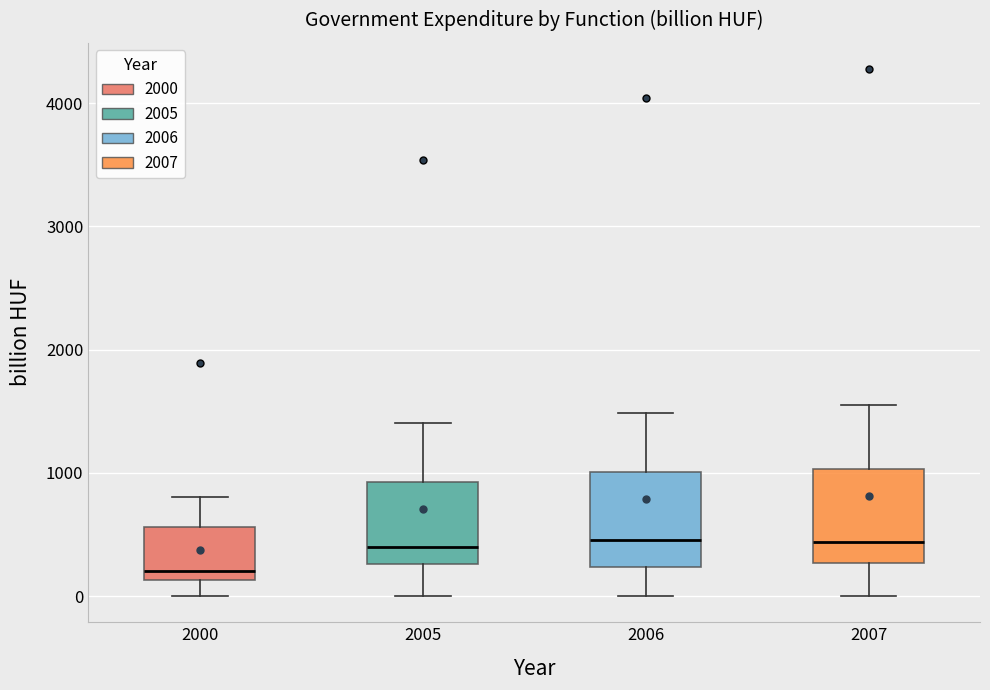

Reading left to right, read every box against the y-axis: the position of its median line, the range the box covers, and the ends of its whiskers. The values are not printed on the chart, so give them approximately, as read against the axis.

2000: median 200, box 100 to 600, whiskers 0 to 800
2005: median 400, box 300 to 900, whiskers 0 to 1400
2006: median 500, box 200 to 1000, whiskers 0 to 1500
2007: median 400, box 300 to 1000, whiskers 0 to 1600